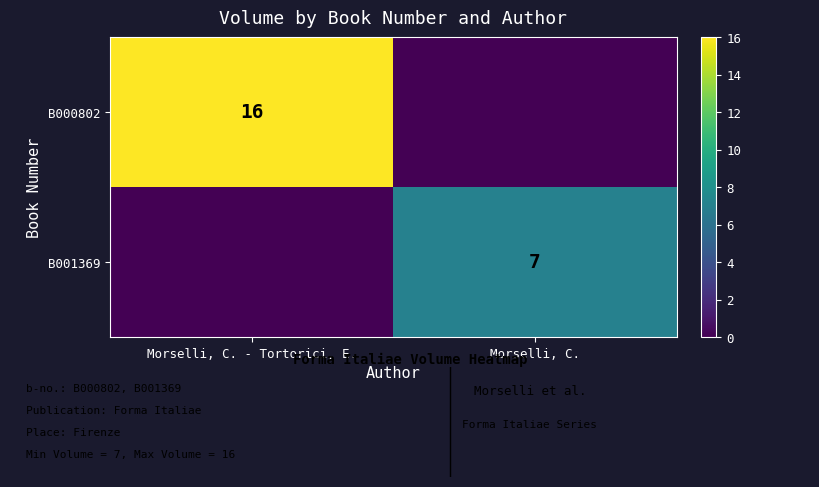

Is it true that B000802 equals 25 at Morselli, C. - Tortorici, E.?

False